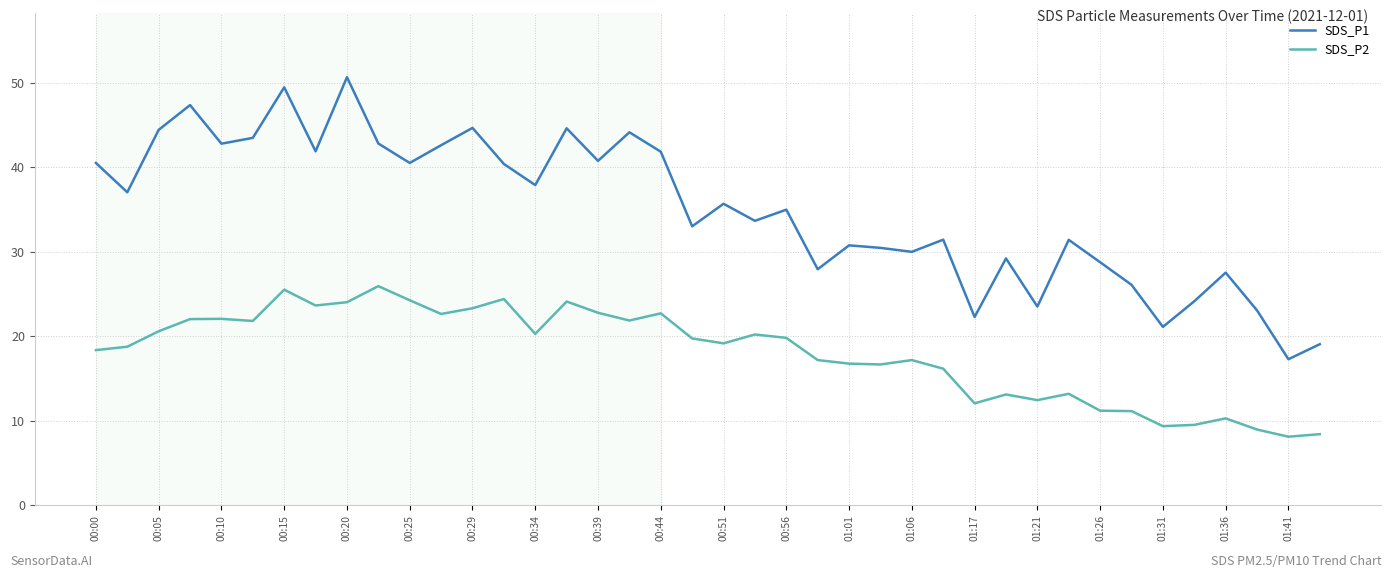

Which series has the largest range (max minus min)?

SDS_P1